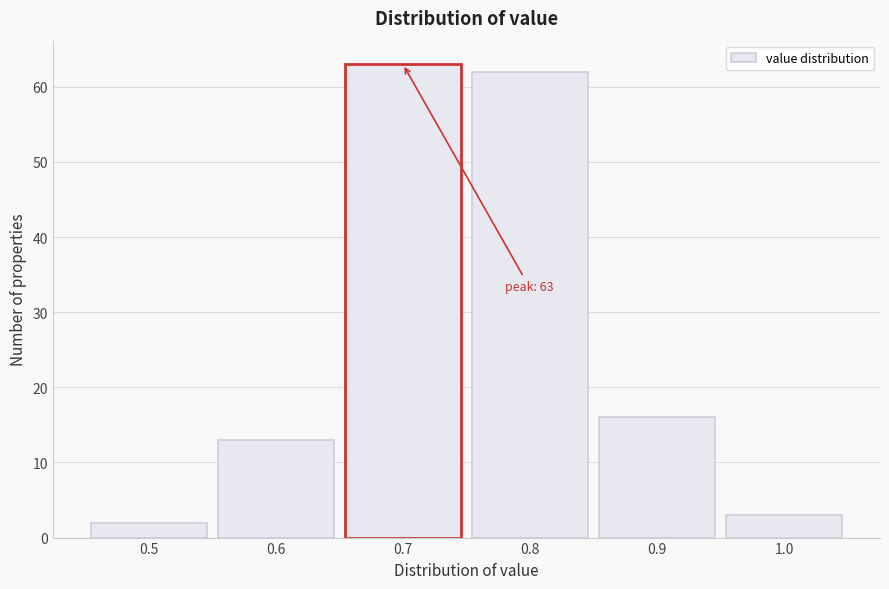

Which range on the x-axis has the tallest bar?

0.65 to 0.75